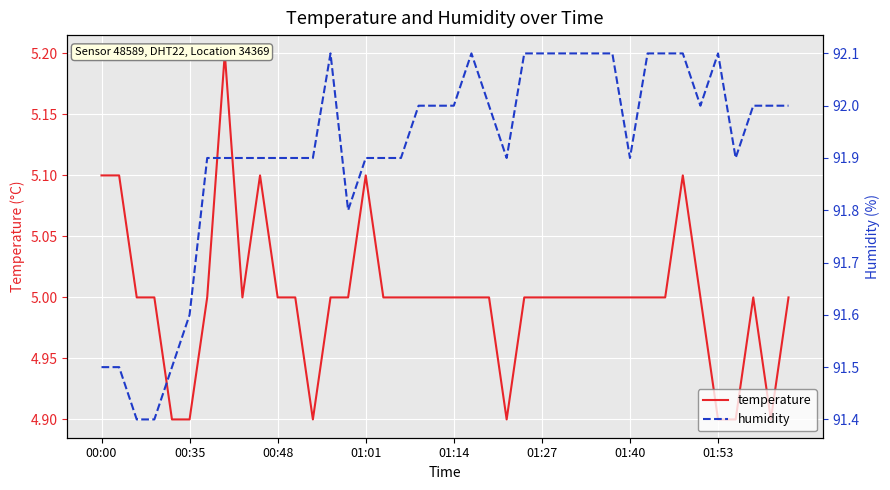

At which category is the sum across all series the highest?

33